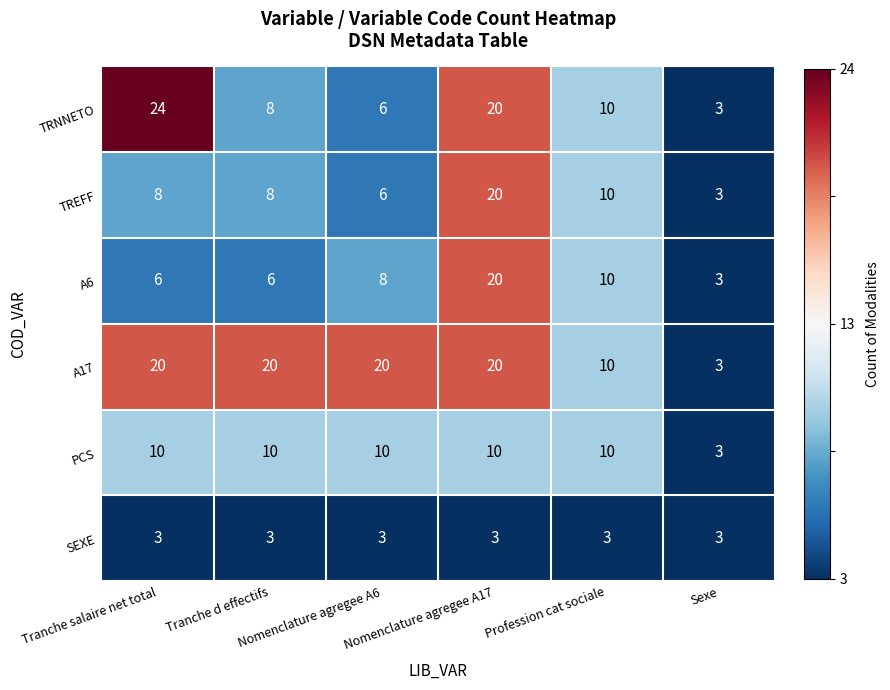

How many series are shown in this chart?

6